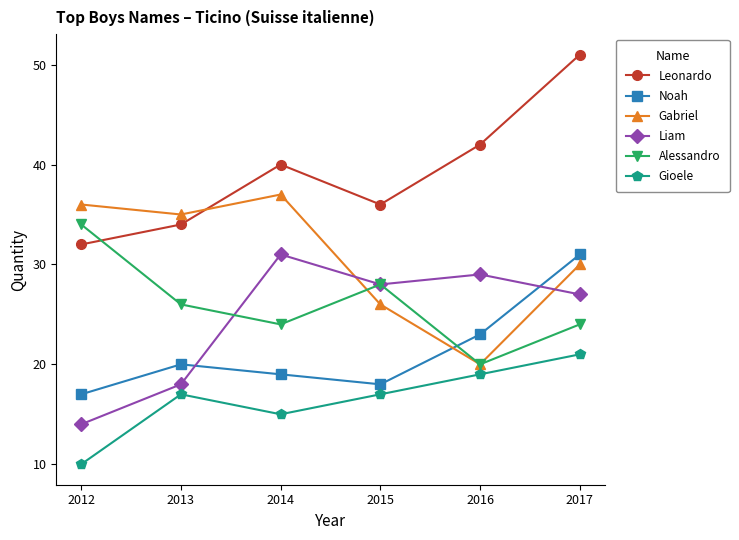

Reading left to right, list all the values displayed in this chart.

Leonardo: 32	34	40	36	42	51
Noah: 17	20	19	18	23	31
Gabriel: 36	35	37	26	20	30
Liam: 14	18	31	28	29	27
Alessandro: 34	26	24	28	20	24
Gioele: 10	17	15	17	19	21